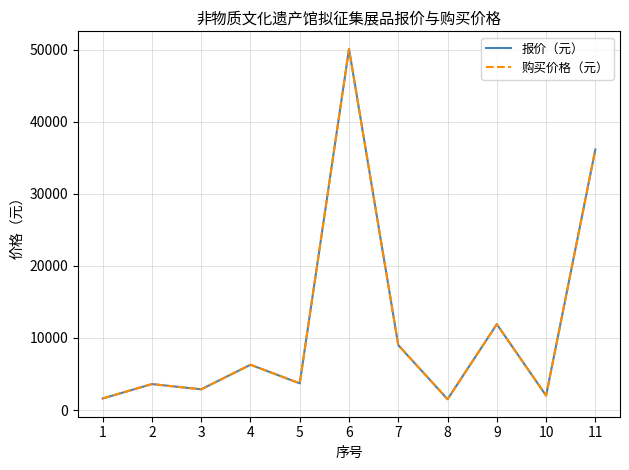

Does the chart have visible grid lines?

Yes